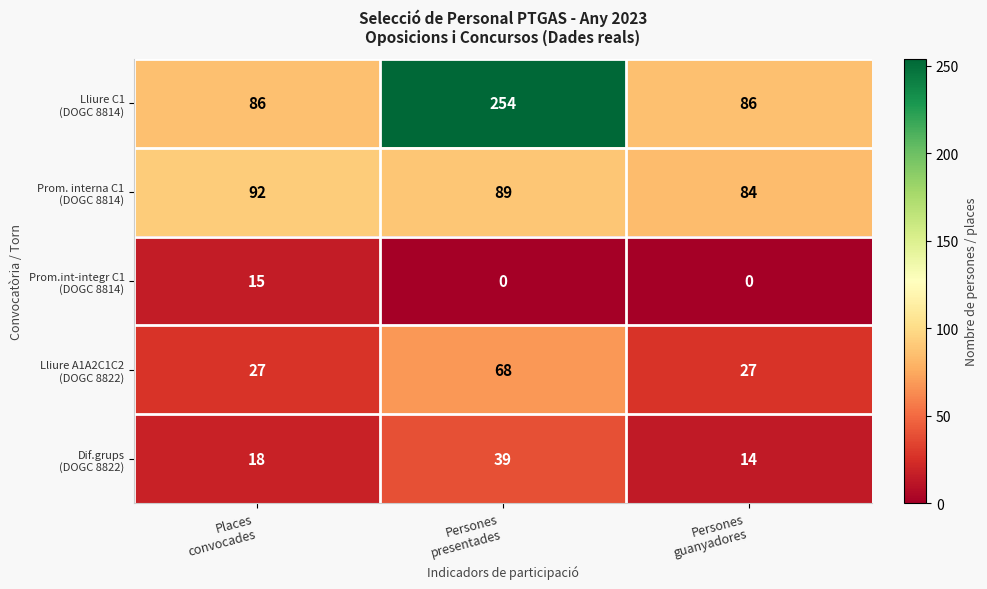

What is the maximum value shown in the chart?

254